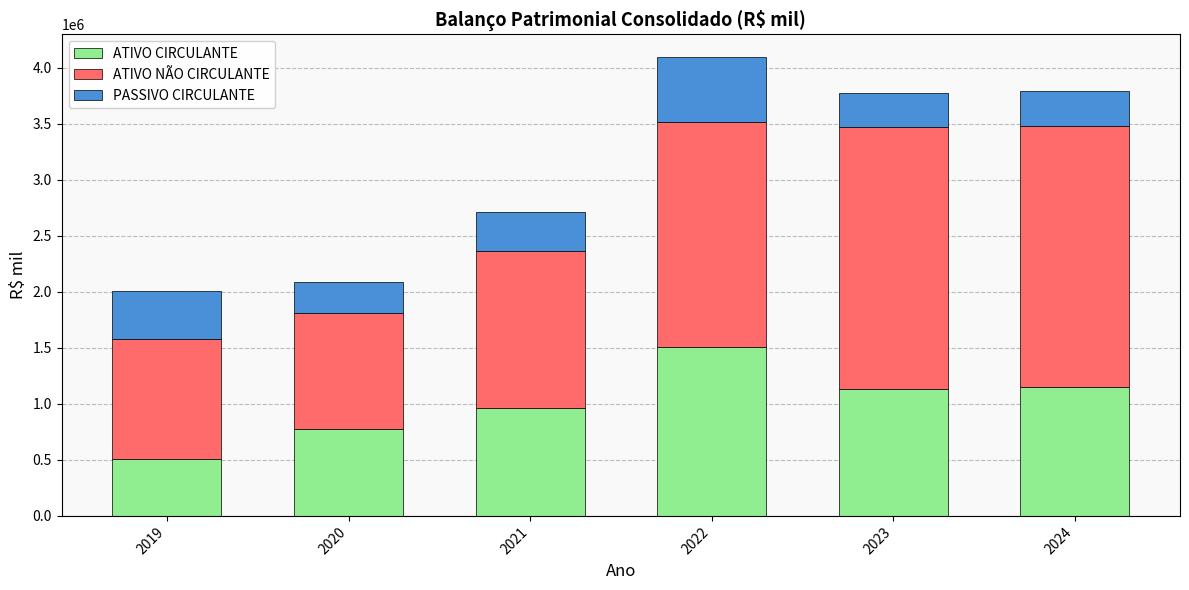

What value does the ATIVO CIRCULANTE series have at 2019, to the nearest 10?

503860